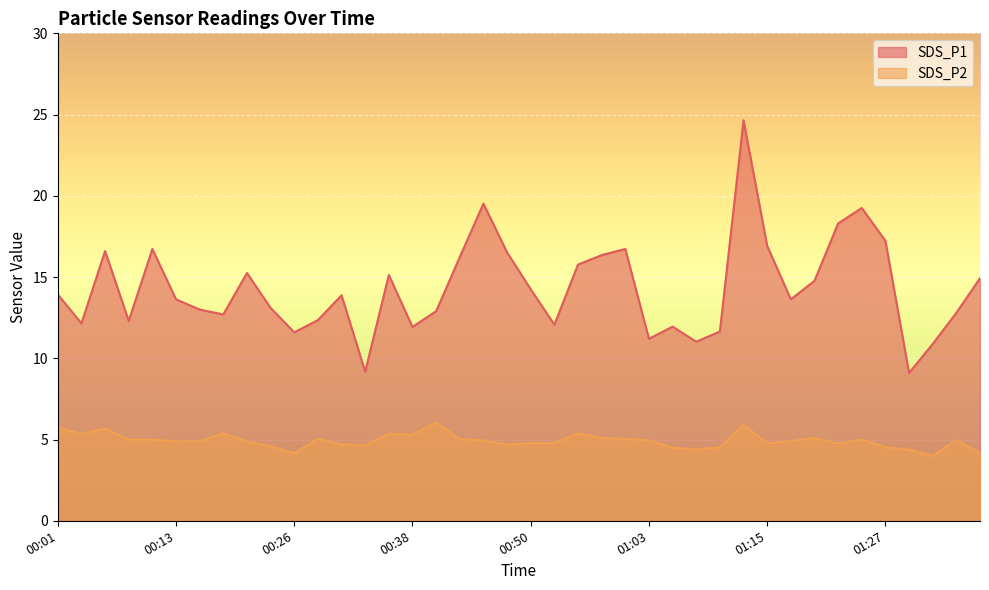

What position from the left is 01:22?

34